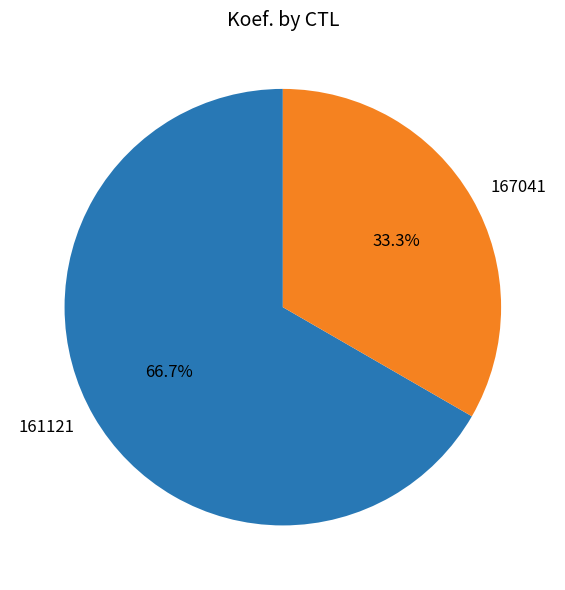

To the nearest percent, what is the average slice percentage?

50%